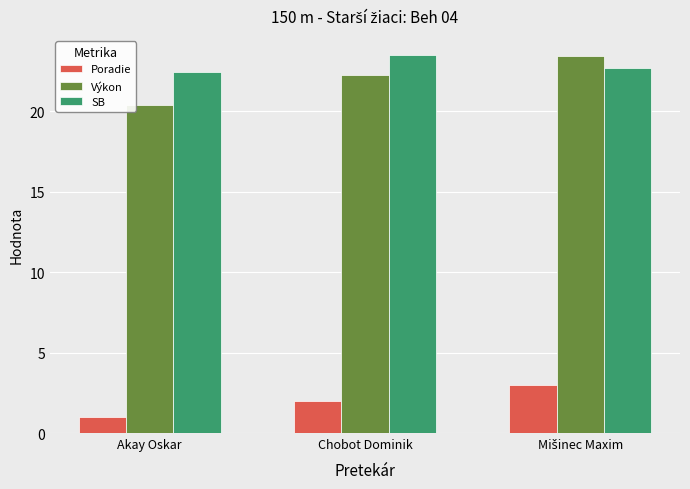

Count the Poradie values in the range 1 to 3.

3